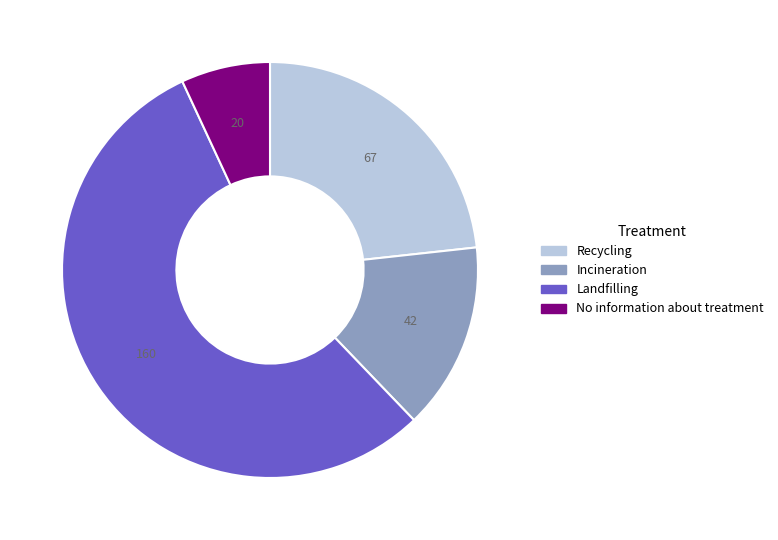

Count the number of slices in the pie.

4